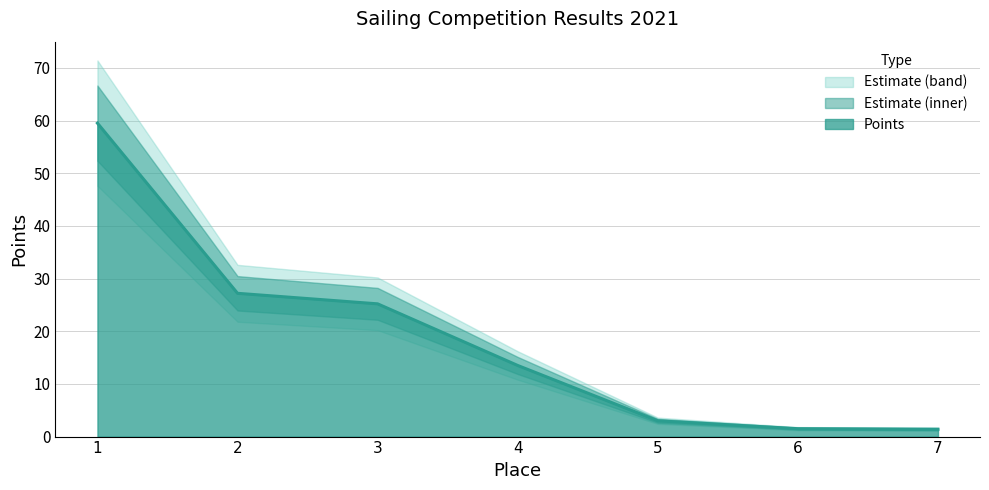

How many categories are shown in the chart?

7